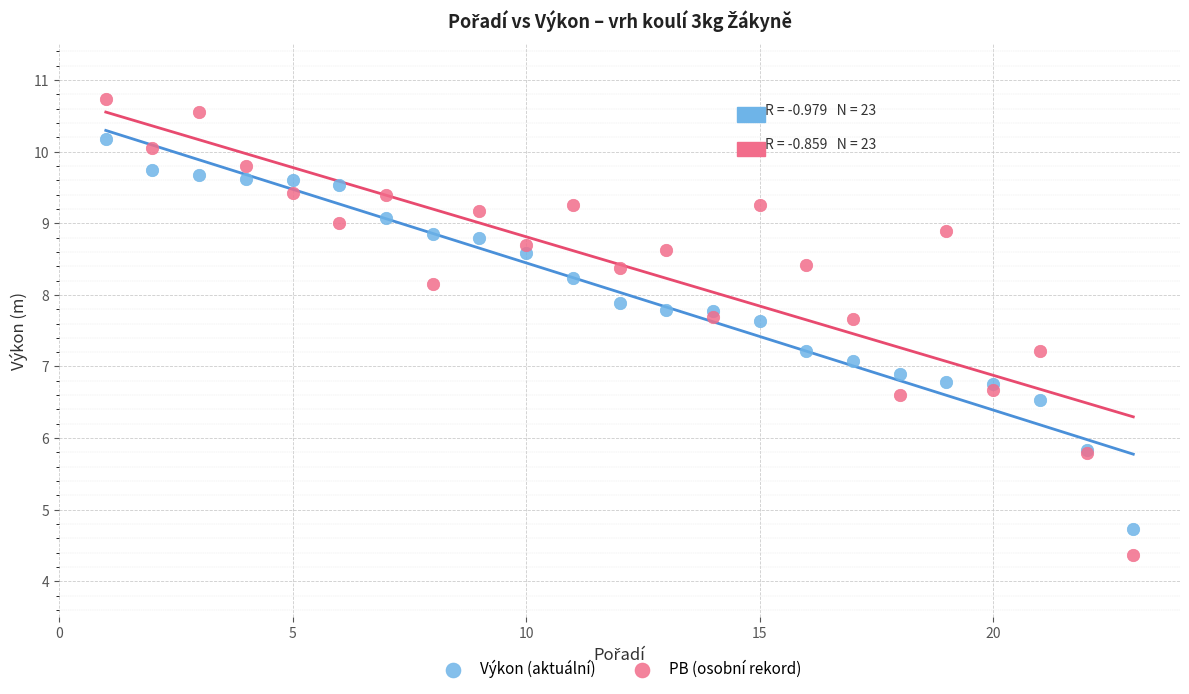

Which series reaches the minimum Y coordinate?

PB (osobní rekord)